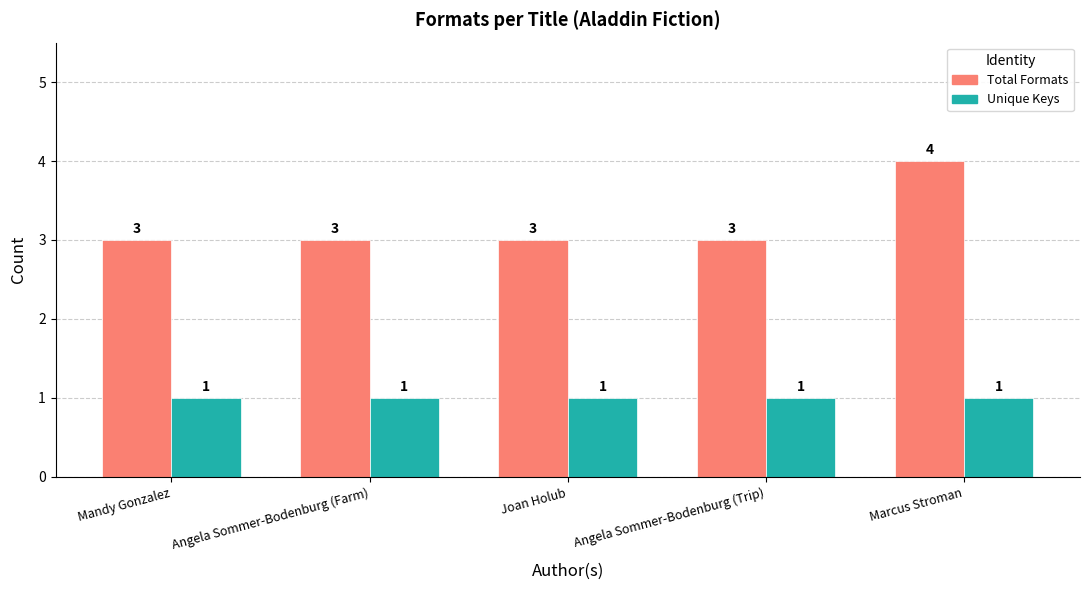

Which series changed the most between Joan Holub and Marcus Stroman?

Total Formats